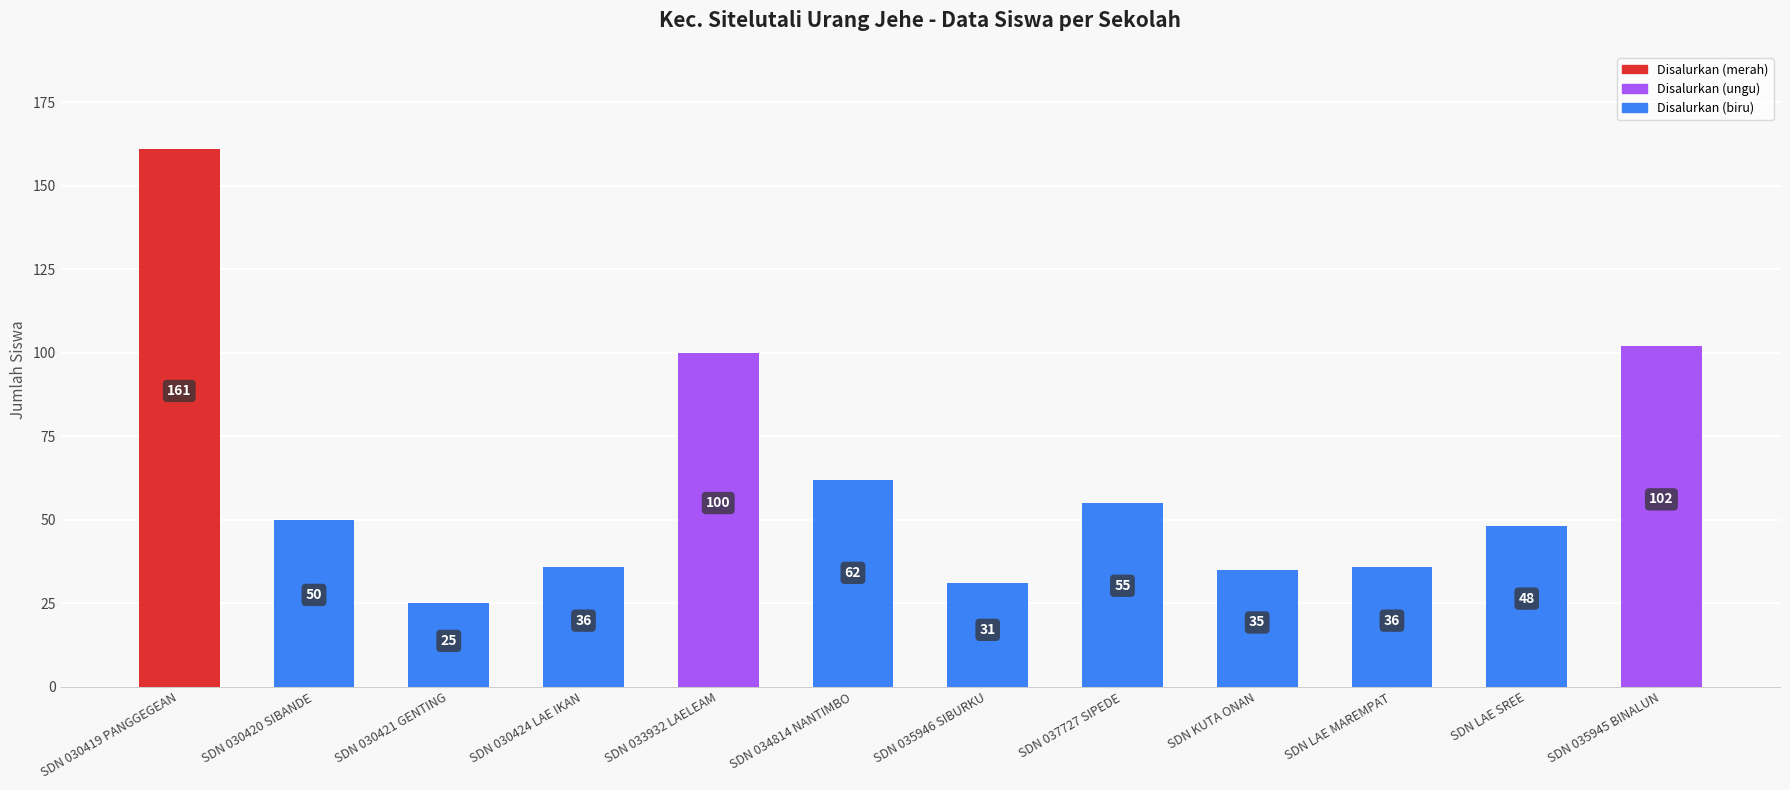

Reading right to left, list all the values displayed in this chart.

Siswa Pemberian: SDN 035945 BINALUN=81	SDN LAE SREE=34	SDN LAE MAREMPAT=27	SDN KUTA ONAN=25	SDN 037727 SIPEDE=48	SDN 035946 SIBURKU=26	SDN 034814 NANTIMBO=55	SDN 033932 LAELEAM=58	SDN 030424 LAE IKAN=31	SDN 030421 GENTING=12	SDN 030420 SIBANDE=31	SDN 030419 PANGGEGEAN=134
Siswa Disalurkan: SDN 035945 BINALUN=102	SDN LAE SREE=48	SDN LAE MAREMPAT=36	SDN KUTA ONAN=35	SDN 037727 SIPEDE=55	SDN 035946 SIBURKU=31	SDN 034814 NANTIMBO=62	SDN 033932 LAELEAM=100	SDN 030424 LAE IKAN=36	SDN 030421 GENTING=25	SDN 030420 SIBANDE=50	SDN 030419 PANGGEGEAN=161